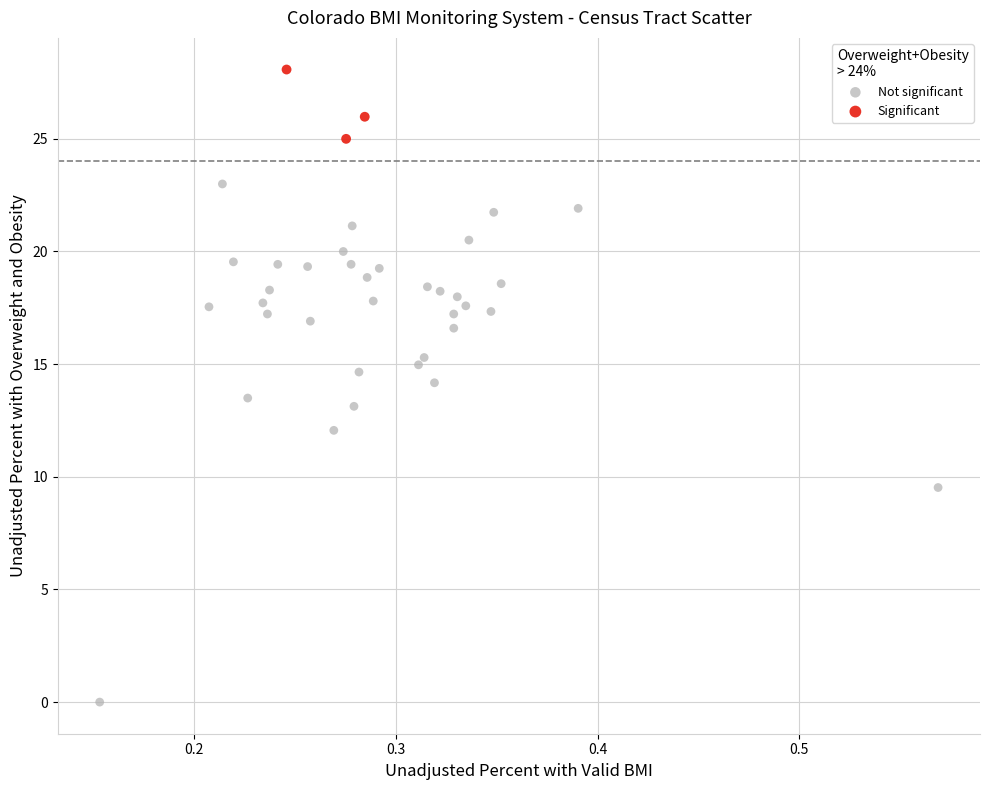

Which series contains the lowest Y value?

Not significant